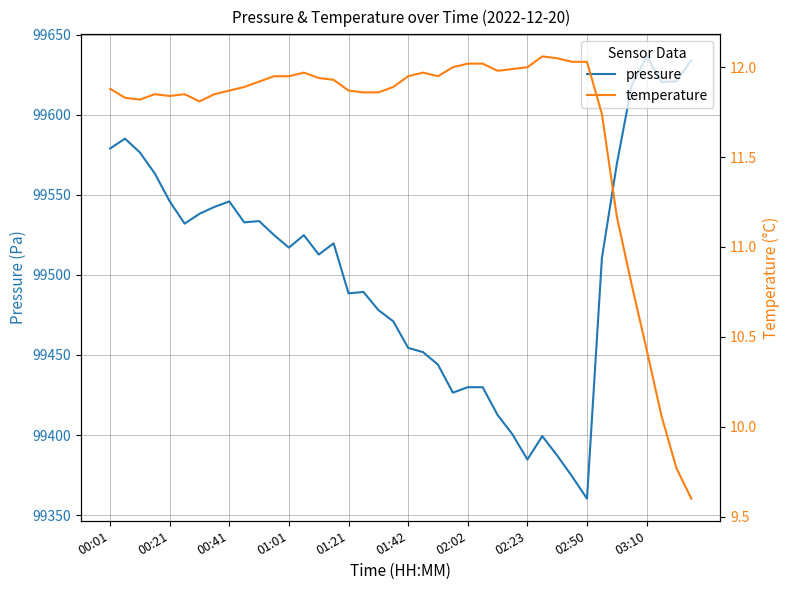

True or false: pressure and temperature cross at least once.

False